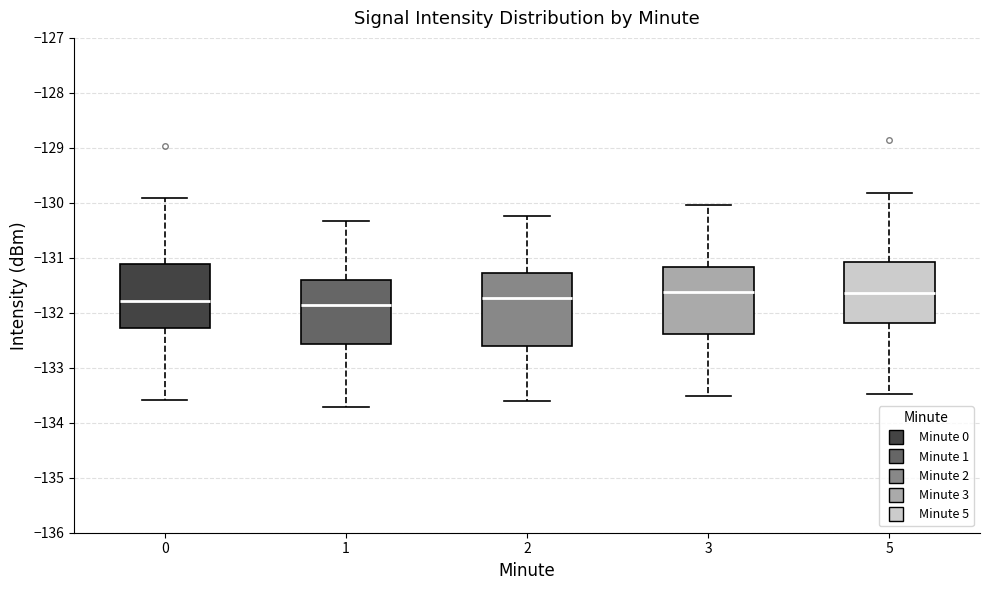

Reading left to right, transcribe this box plot: for each box, give where its median line is, the range the box spans, and where its two whiskers end, as read against the y-axis. The values are not printed on the chart, so give them approximately, as read against the axis.

0: median -131.8, box -132.3 to -131.1, whiskers -133.6 to -129.9
1: median -131.9, box -132.6 to -131.4, whiskers -133.7 to -130.3
2: median -131.7, box -132.6 to -131.3, whiskers -133.6 to -130.2
3: median -131.6, box -132.4 to -131.2, whiskers -133.5 to -130.0
5: median -131.6, box -132.2 to -131.1, whiskers -133.5 to -129.8